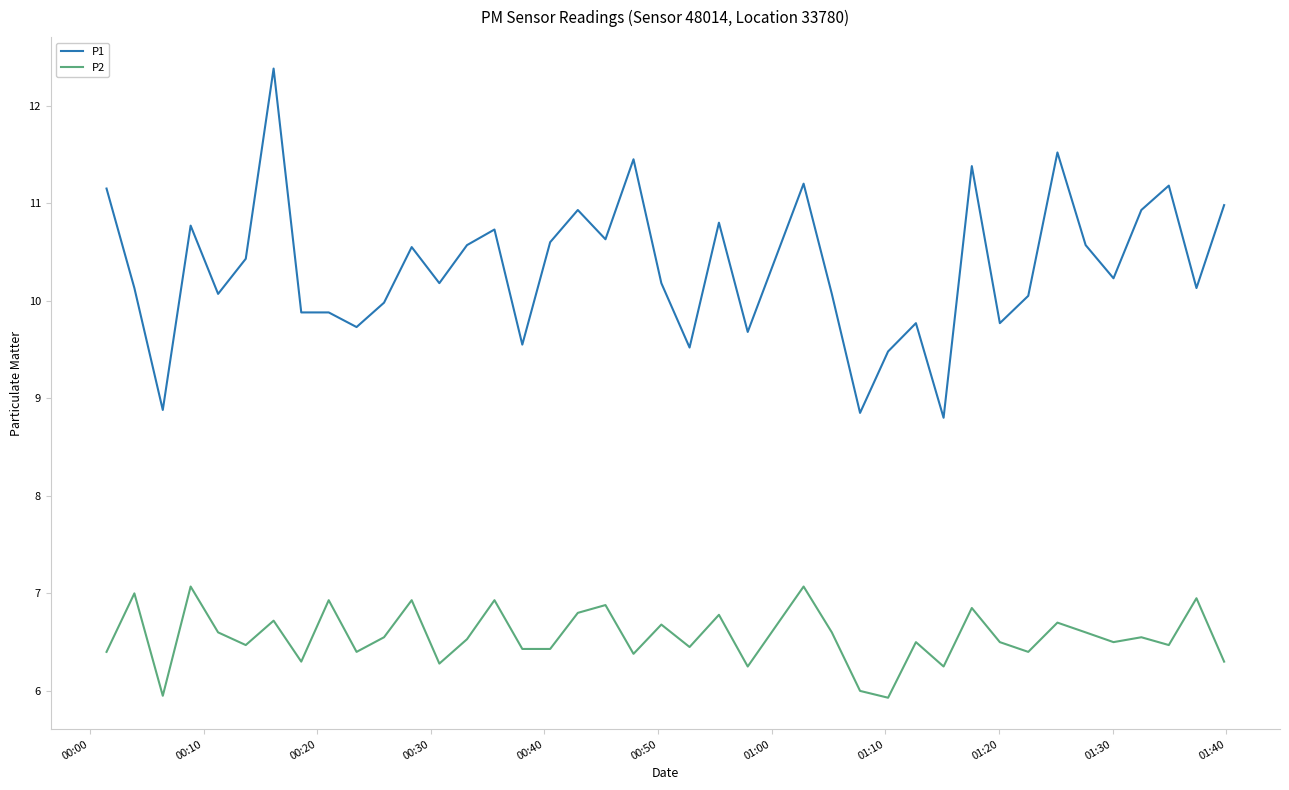

Count the number of data series in this chart.

2